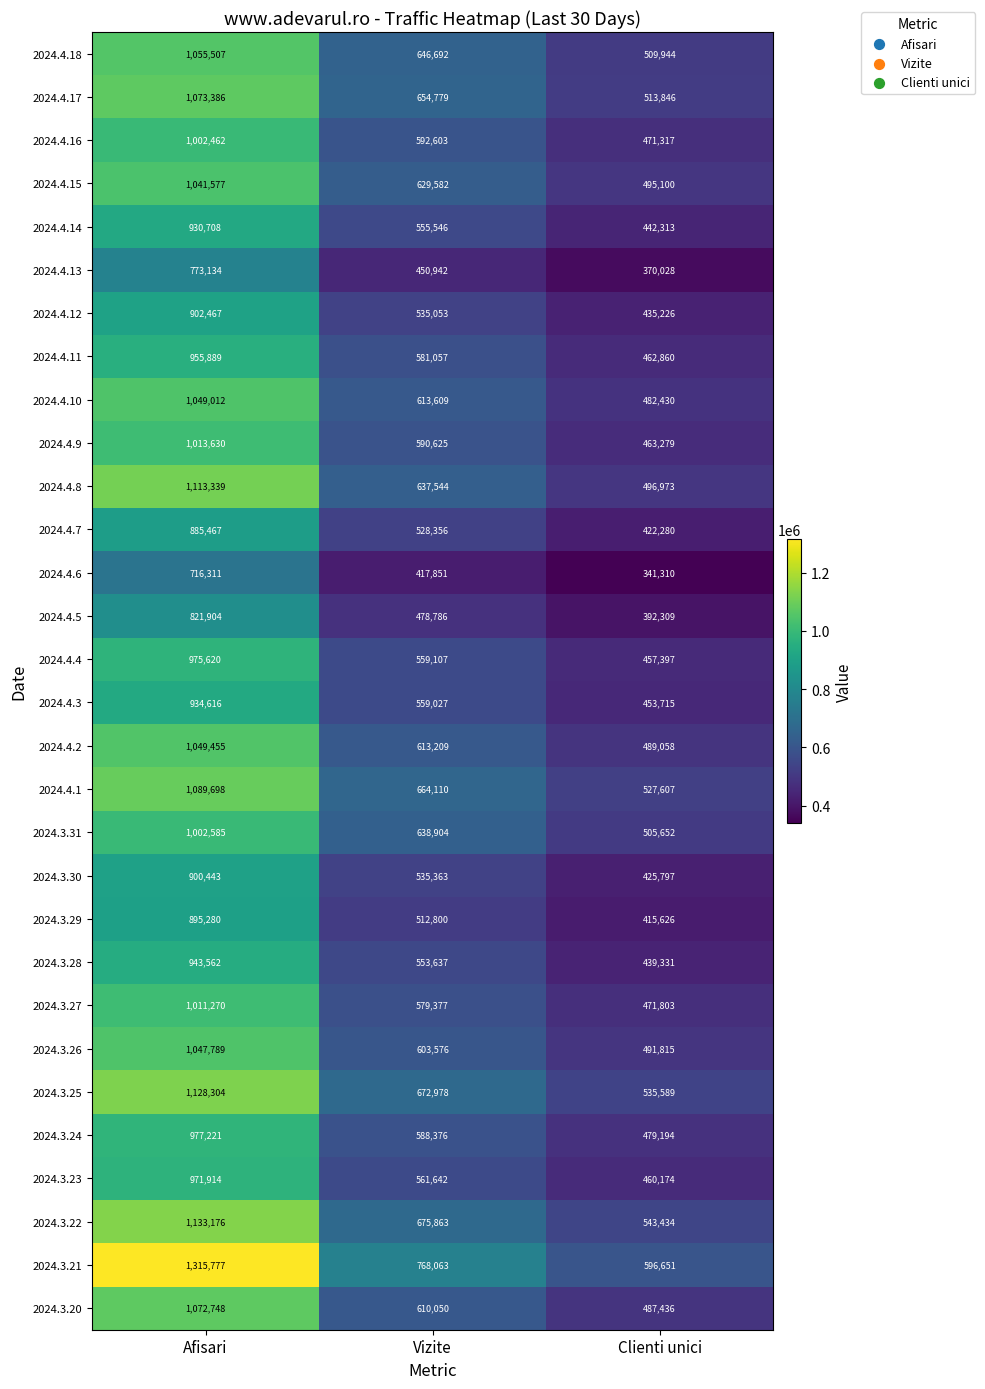

How many series are shown in this chart?

30